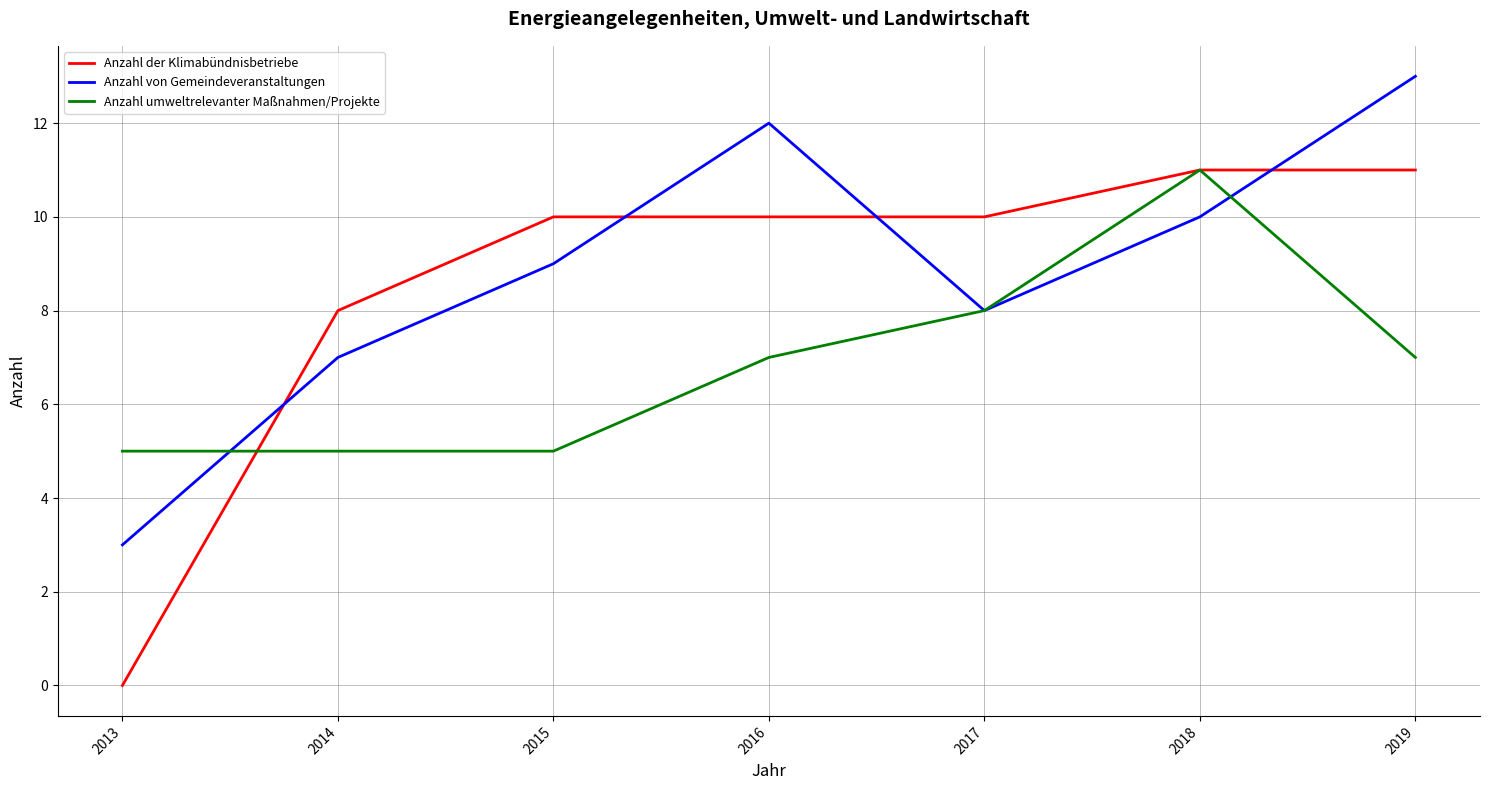

What is the lowest value of the Anzahl umweltrelevanter Maßnahmen/Projekte series?

5